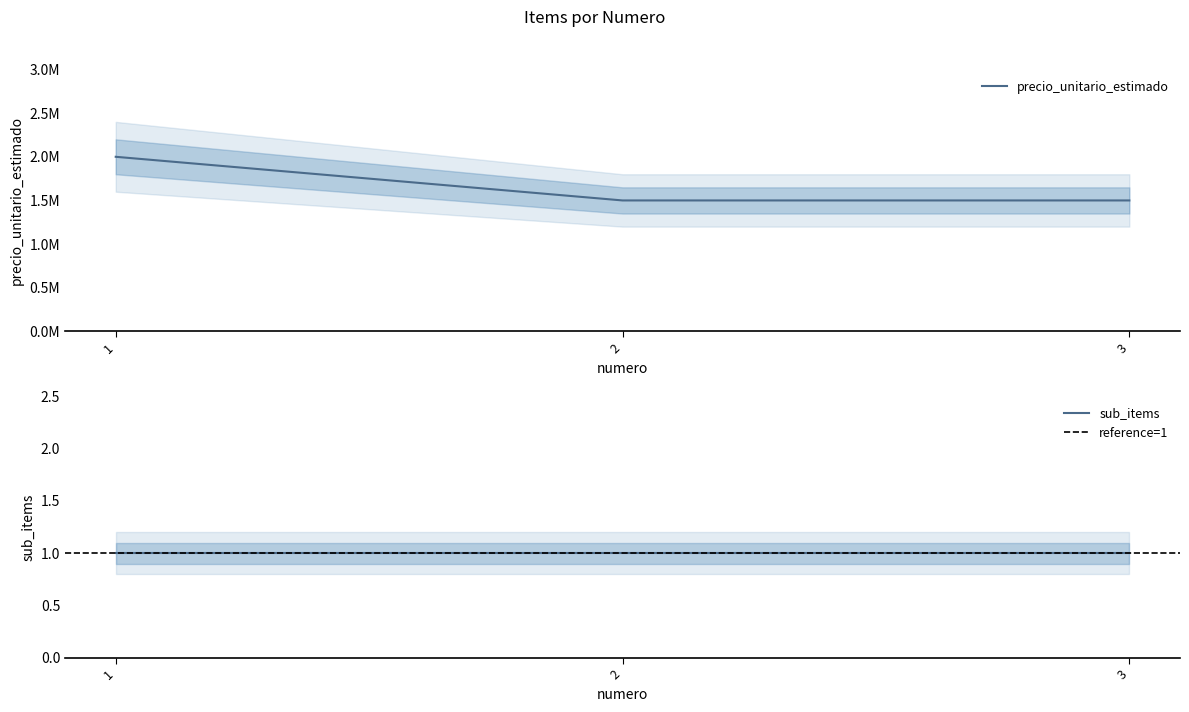

What is the smallest value displayed?

1500000